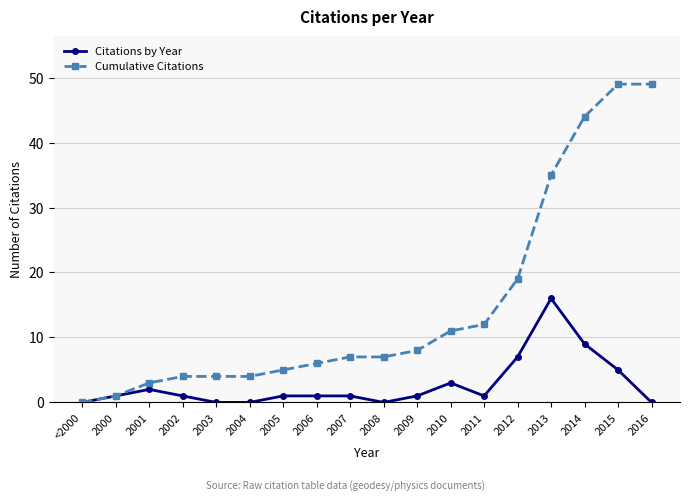

The value of Cumulative Citations at 2005 is 5. True or false?

True